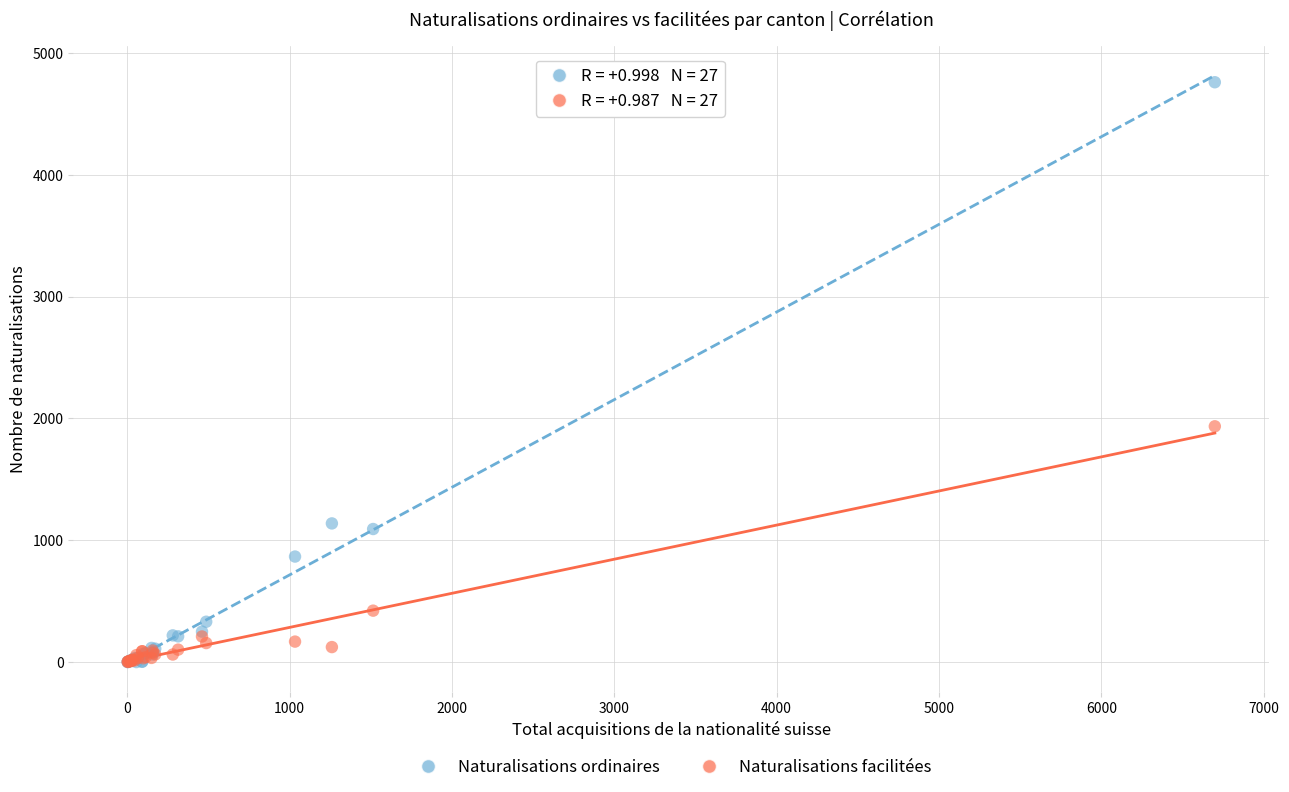

What are all the series names shown in the legend?

Naturalisations ordinaires, Naturalisations facilitées